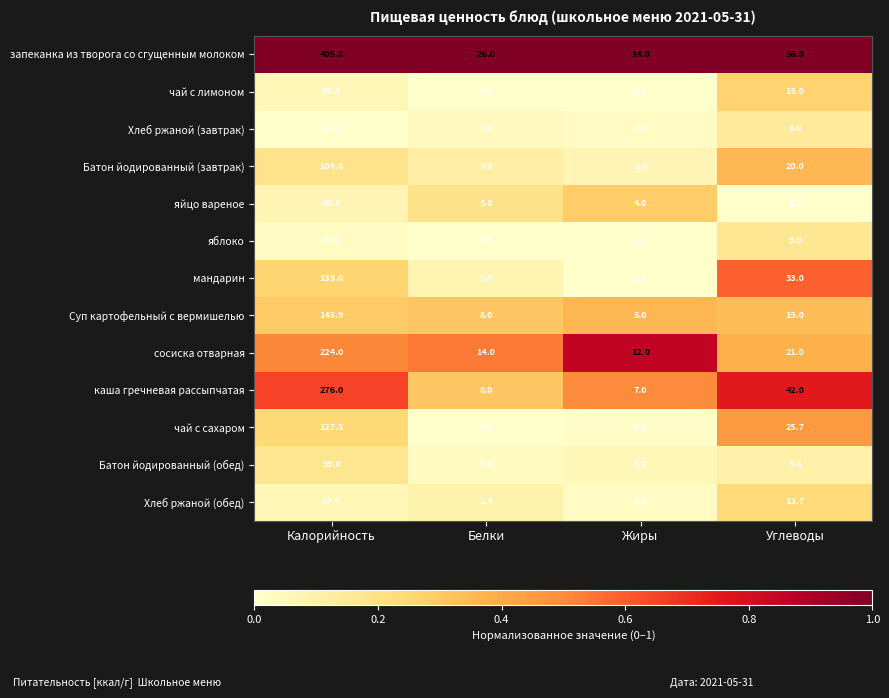

Which series has the largest total across all categories?

запеканка из творога со сгущенным молоком